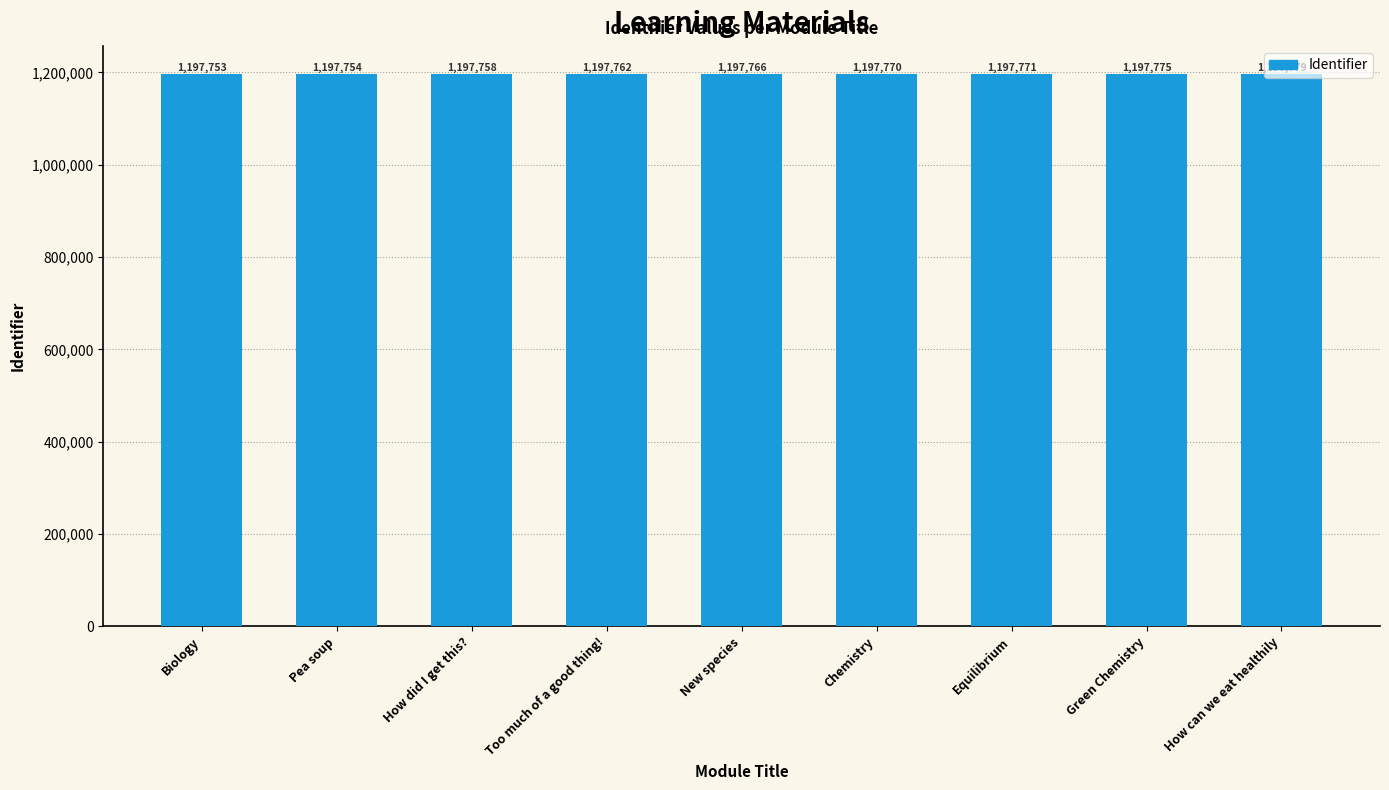

Which label corresponds to the largest value in the chart?

How can we eat healthily